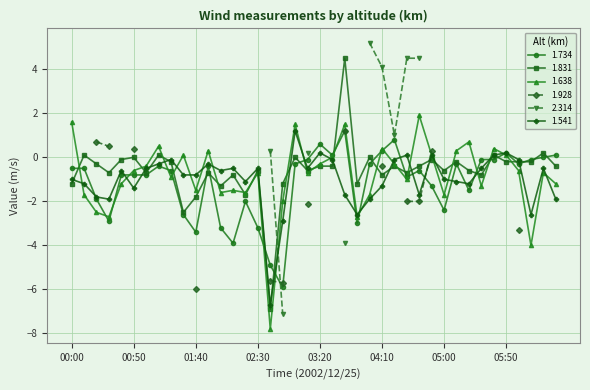

After their last crossing, which series has the higher values: 1.638 or 1.734?

1.734